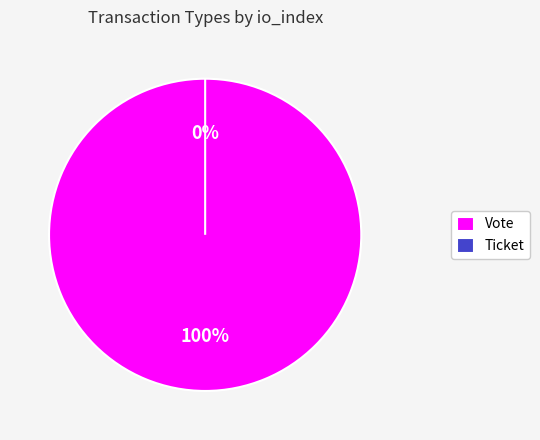

What is the total percentage of Vote and Ticket?

100.0%